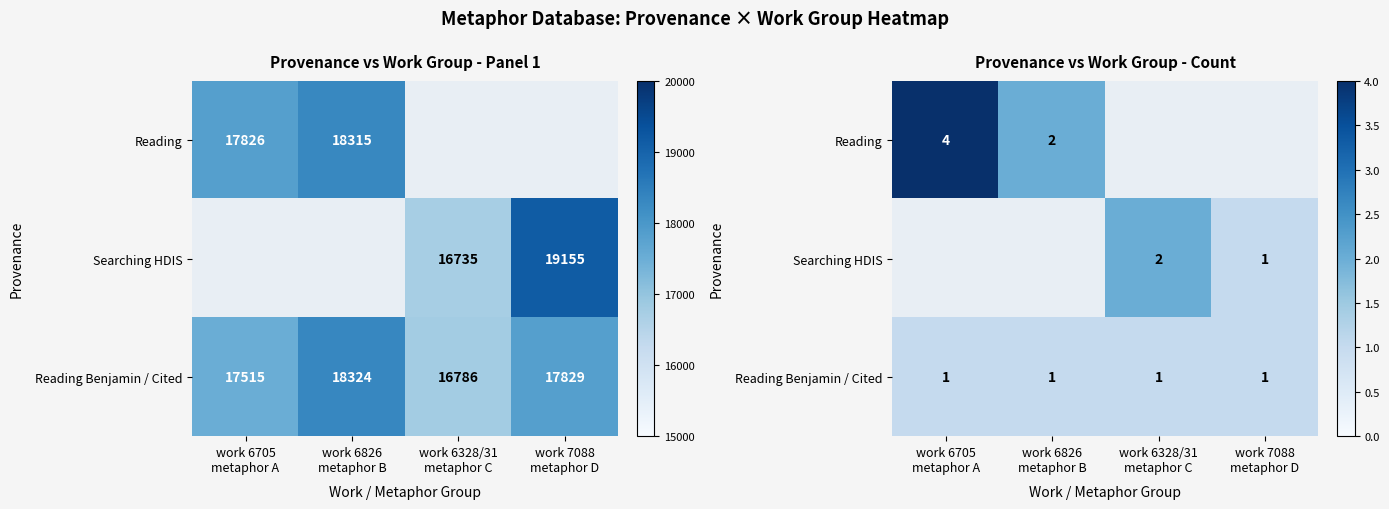

At which category does the chart reach its peak across all series?

work 6705
metaphor A